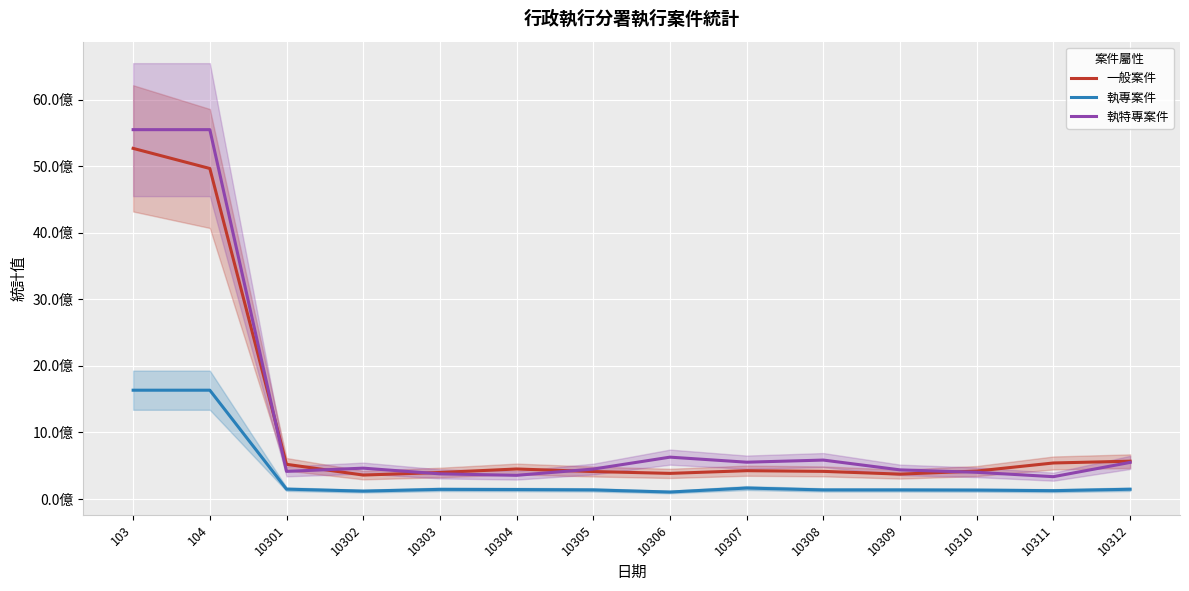

Which series changed the most between 10304 and 10305?

執特專案件